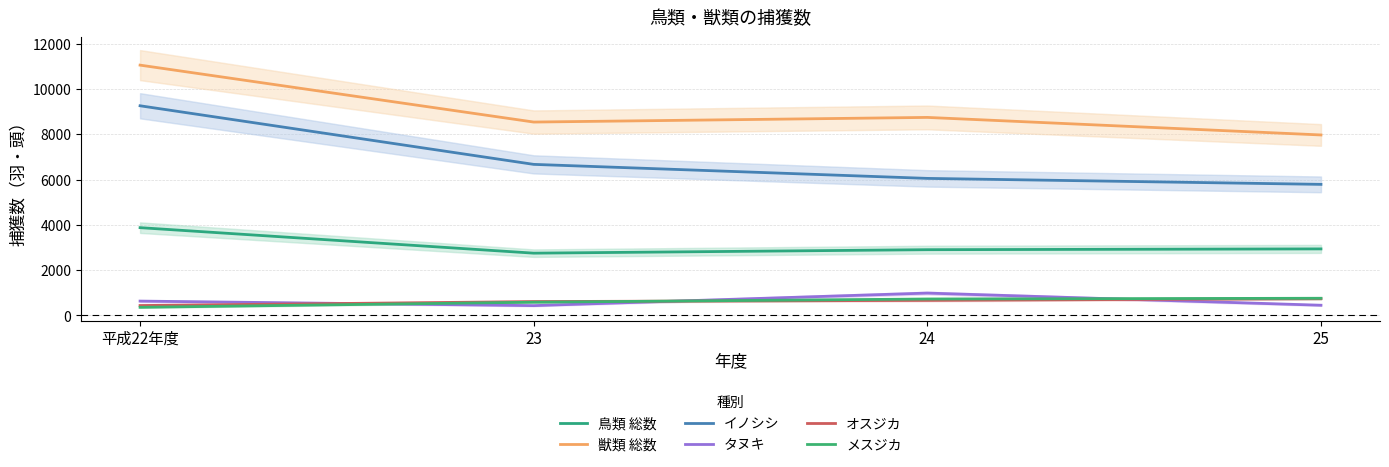

At which label does 鳥類 総数 reach its peak?

平成22年度